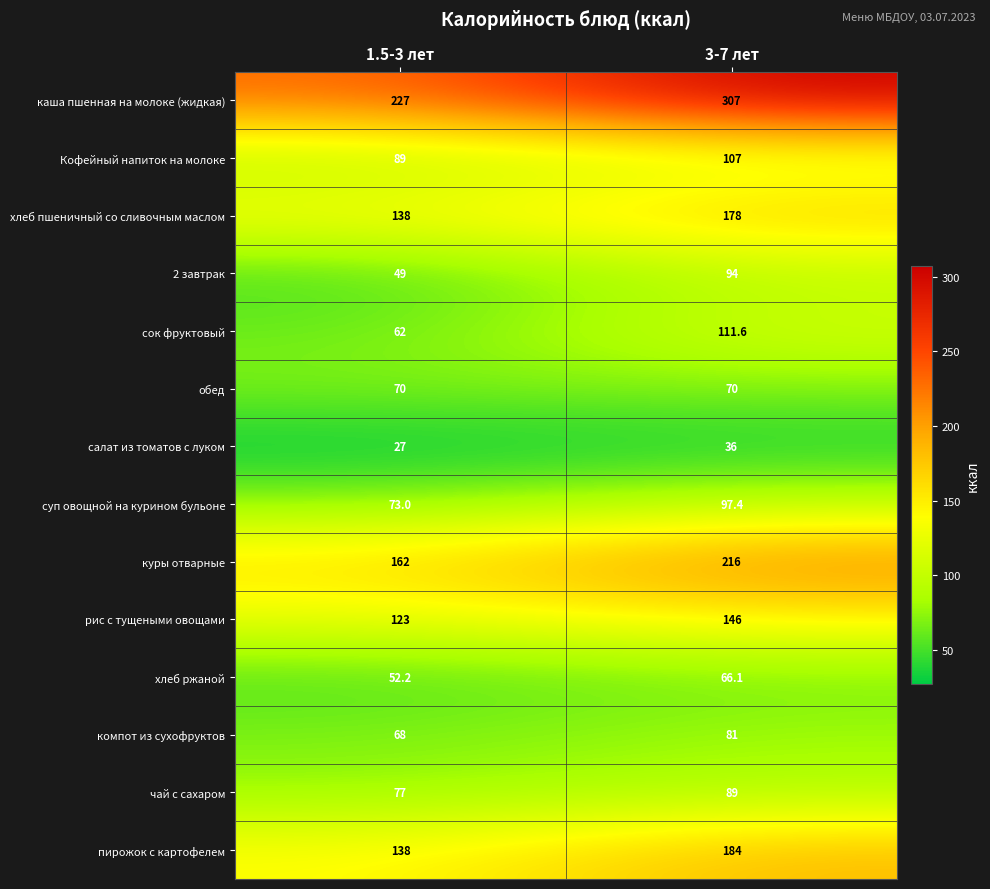

Where is рис с тущеными овощами nearest to the value 134?

1.5-3 лет